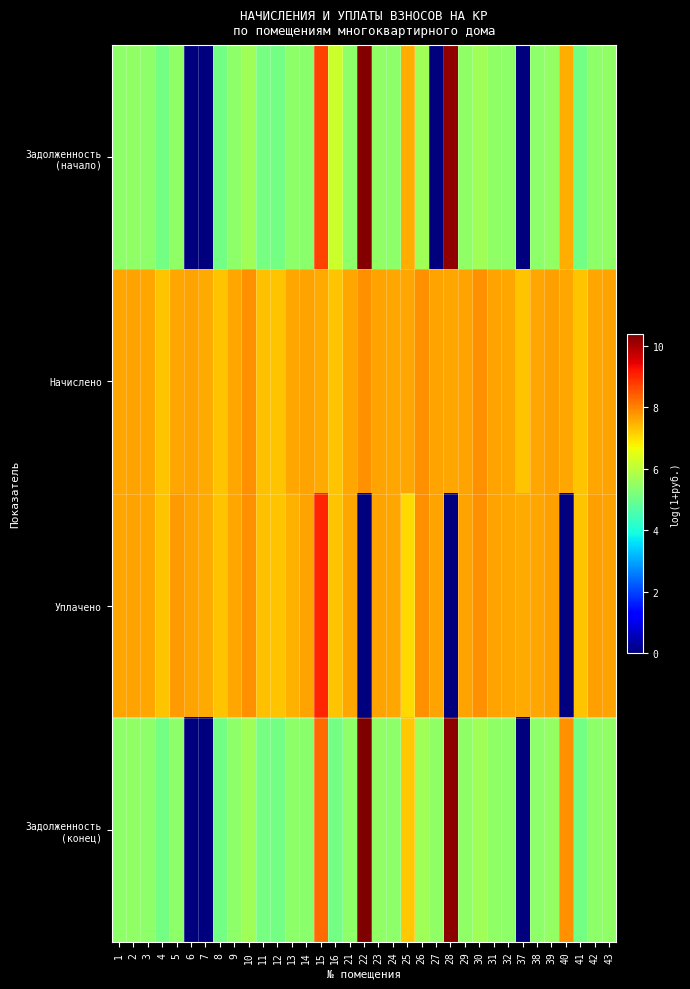

What is the maximum value shown in the chart?

10.4